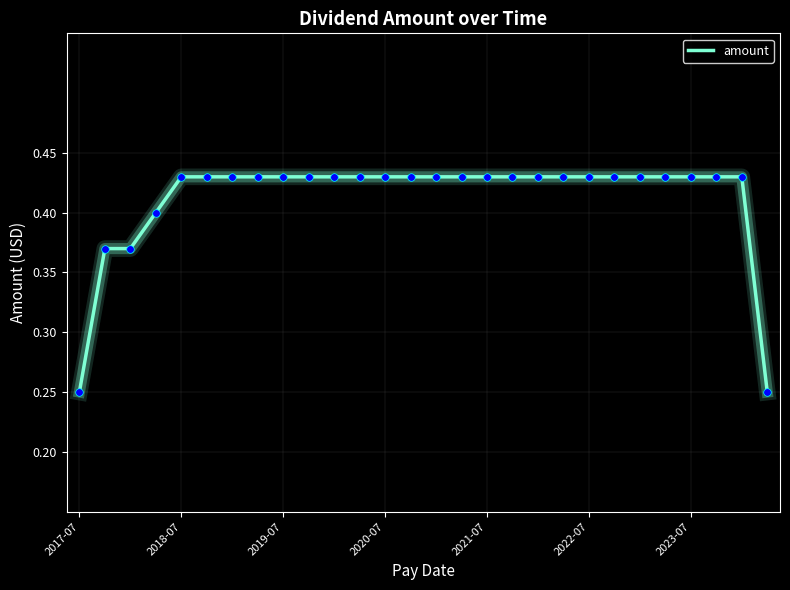

How many lines are shown in the chart?

1